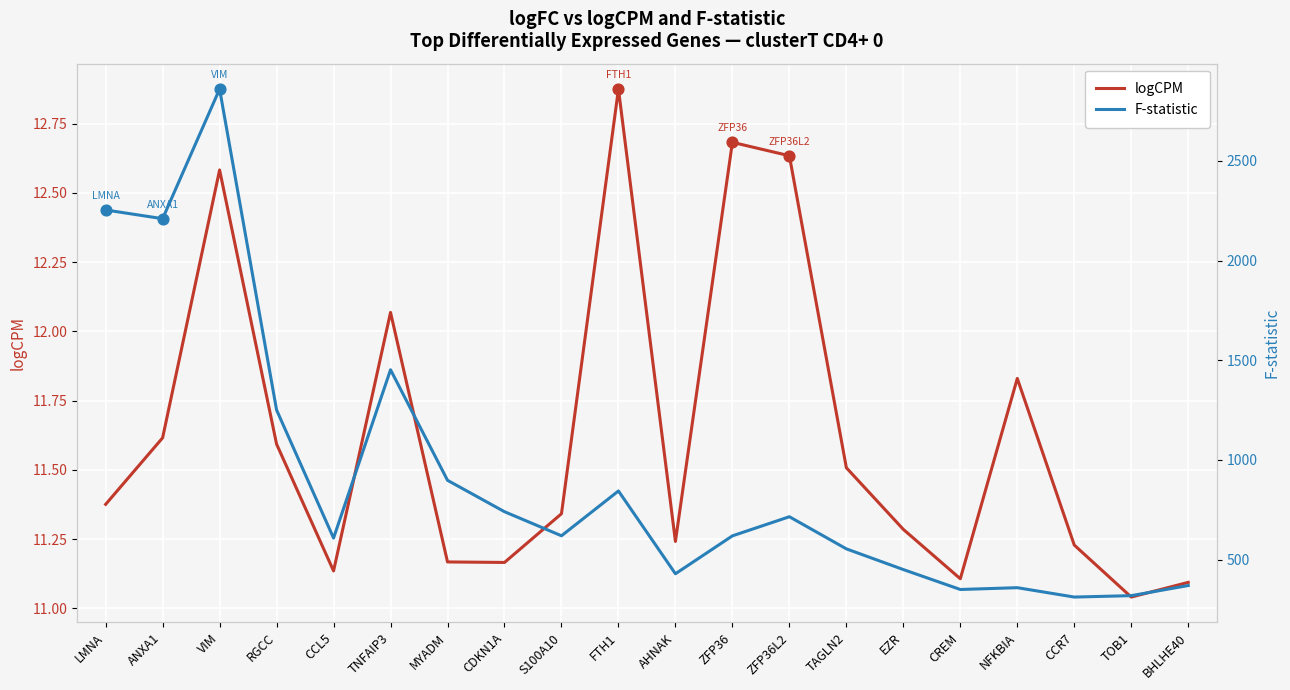

Which series has the widest spread of Y values?

F-statistic